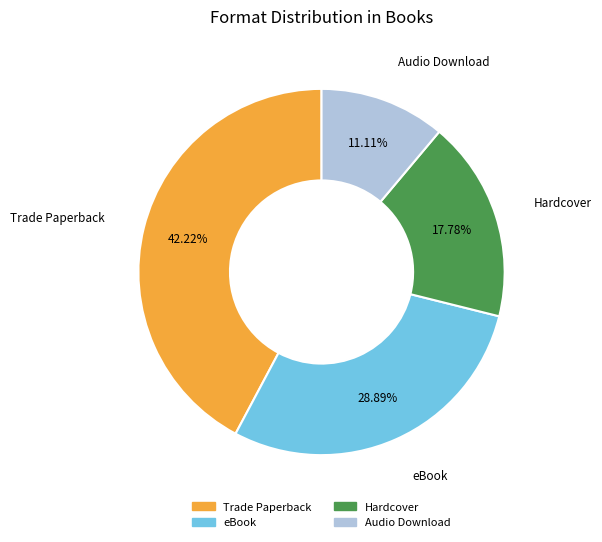

Which slice is the largest?

Trade Paperback